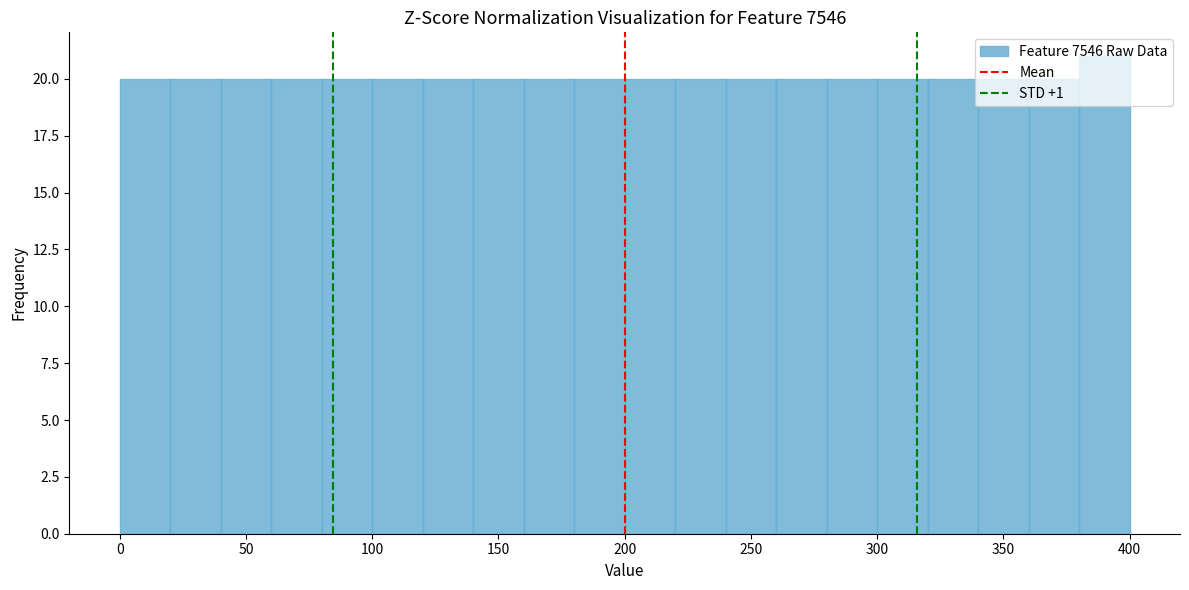

What is the height of the bar covering 300 to 320 on the x-axis? The values are not printed on the chart, so give them approximately, as read against the axis.

20